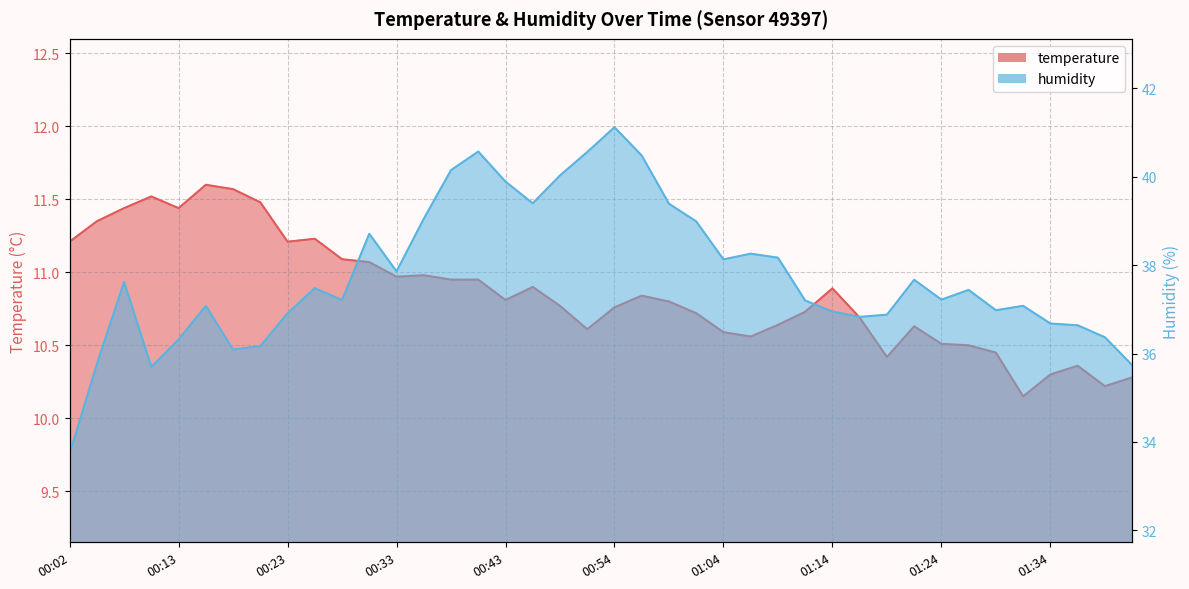

Where is temperature nearest to the value 10?

01:32